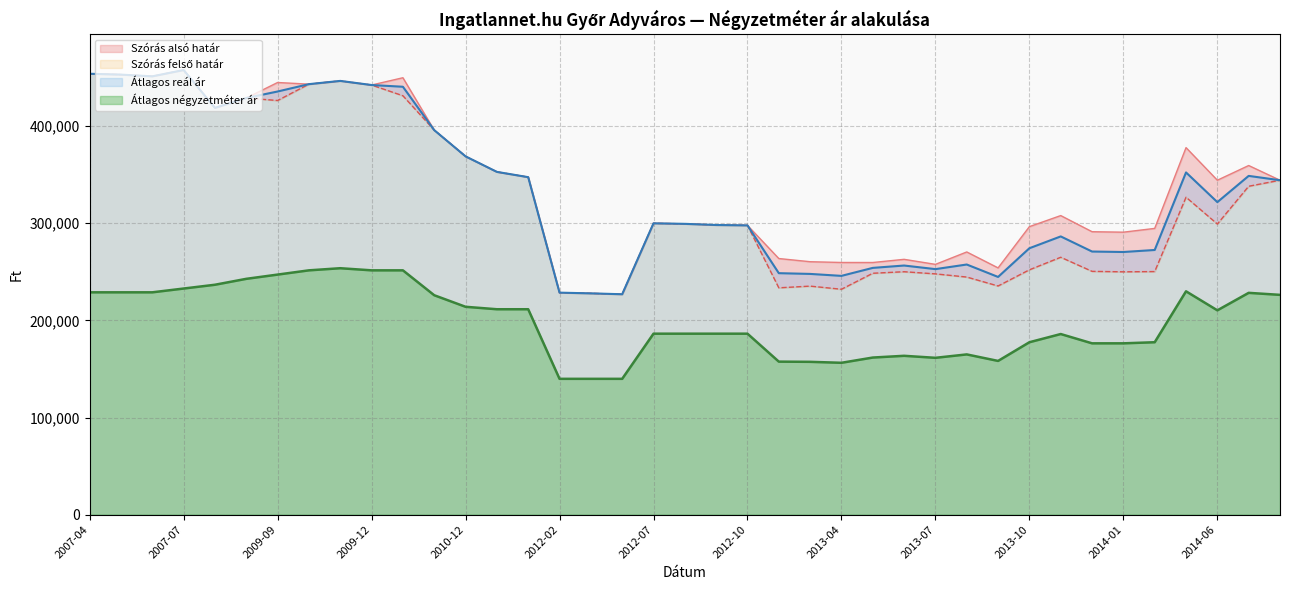

What are all the series names shown in the legend?

Szórás felső határ, Szórás alsó határ, Átlagos reál ár, Átlagos négyzetméter ár